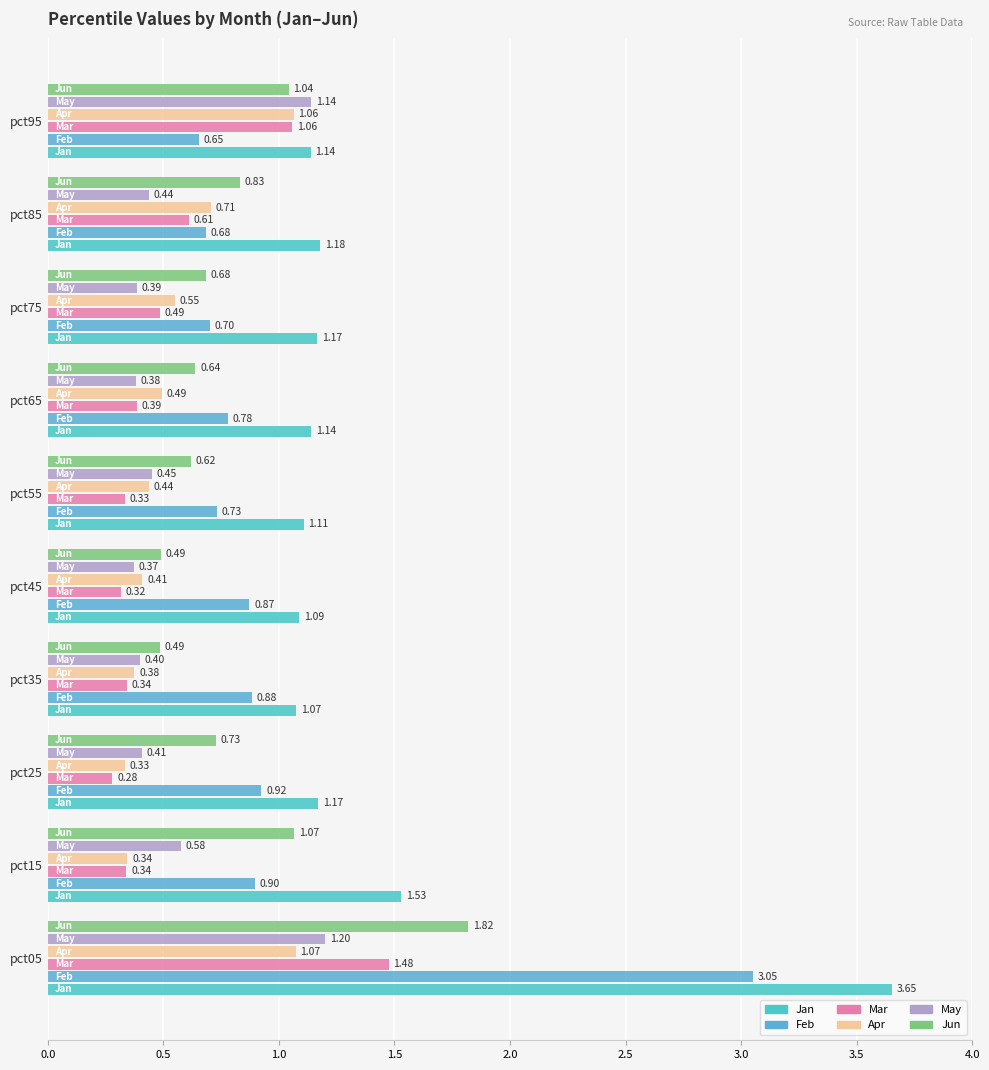

Count the number of data series in this chart.

6